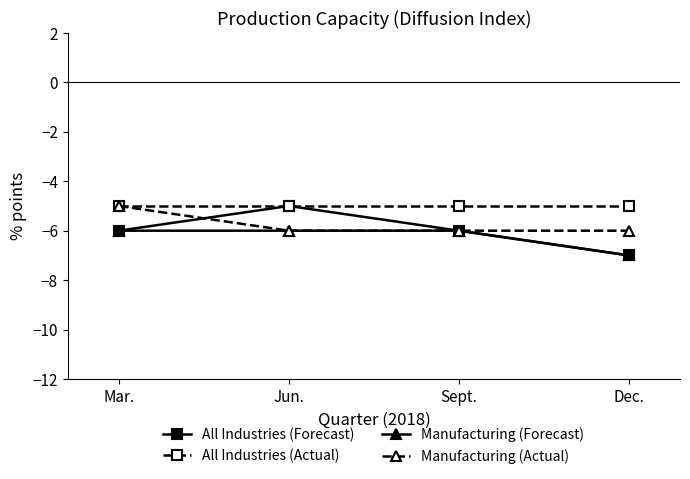

Which category has the lowest value across all series?

Dec.